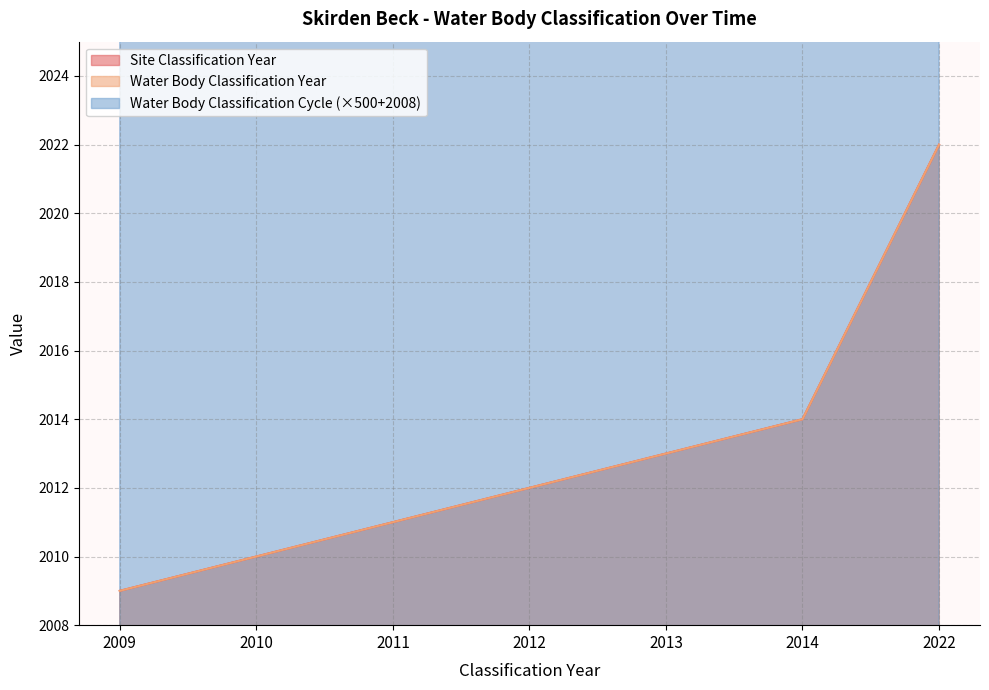

What value does the Water Body Classification Cycle series have at 2022?

1